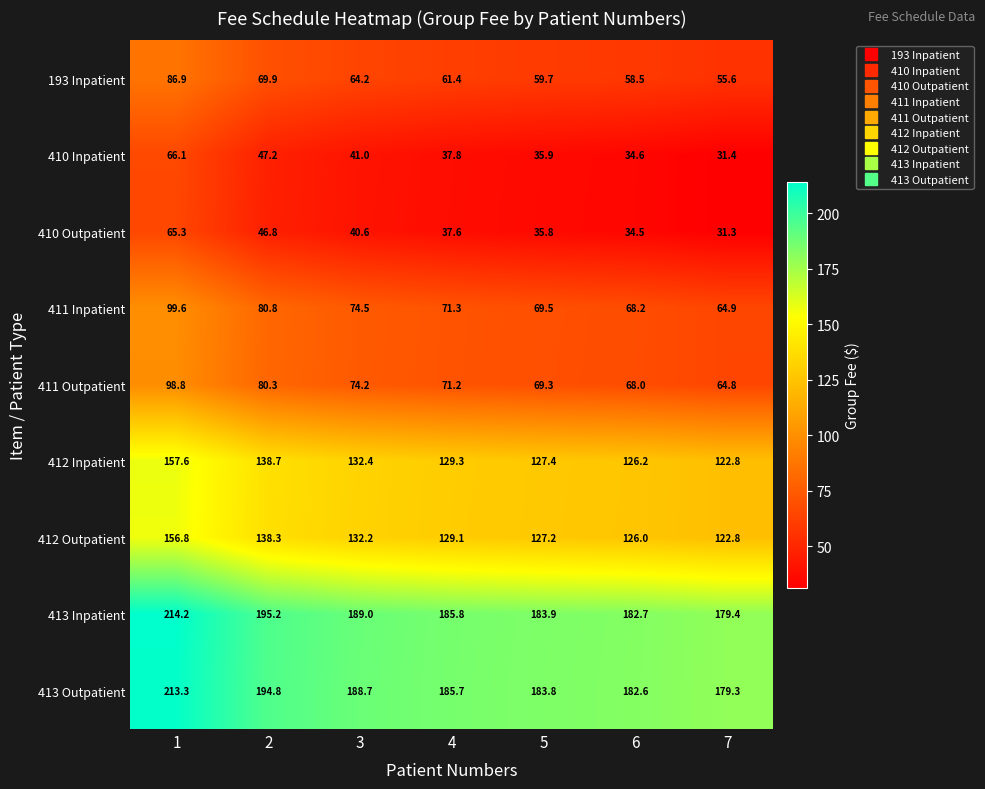

Rank the series by their maximum value, from lowest to highest.

410 Outpatient, 410 Inpatient, 193 Inpatient, 411 Outpatient, 411 Inpatient, 412 Outpatient, 412 Inpatient, 413 Outpatient, 413 Inpatient